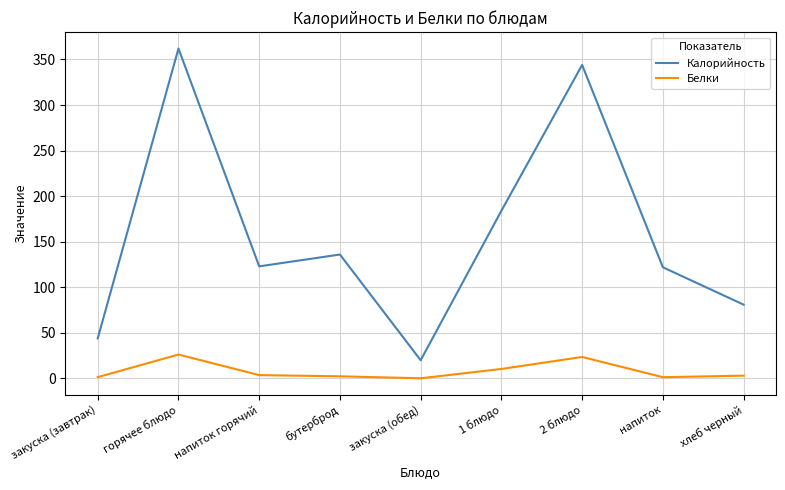

List the series in order of their peak value, lowest first.

Белки, Калорийность